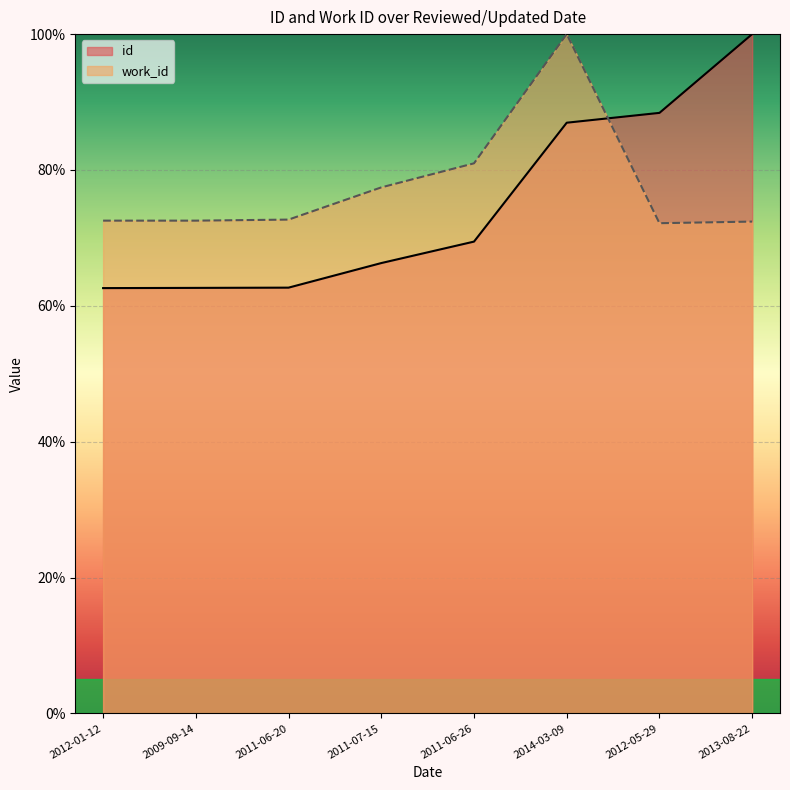

What position from the right is 2011-06-26?

4